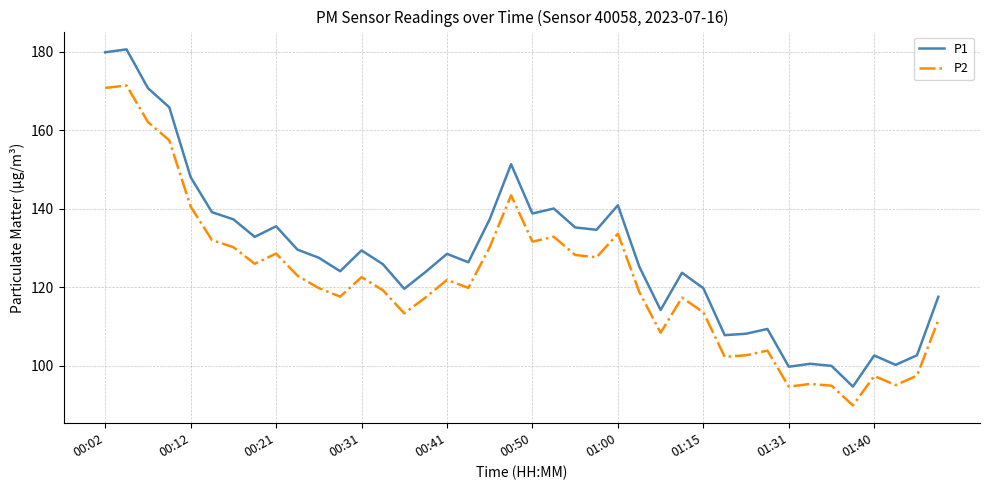

Which series has the widest spread of values?

P1